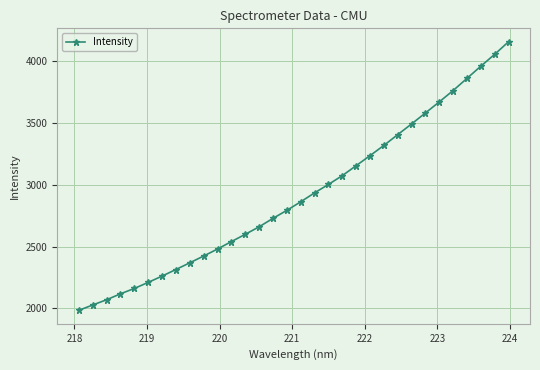

What is the minimum value shown in the chart?

1984.3